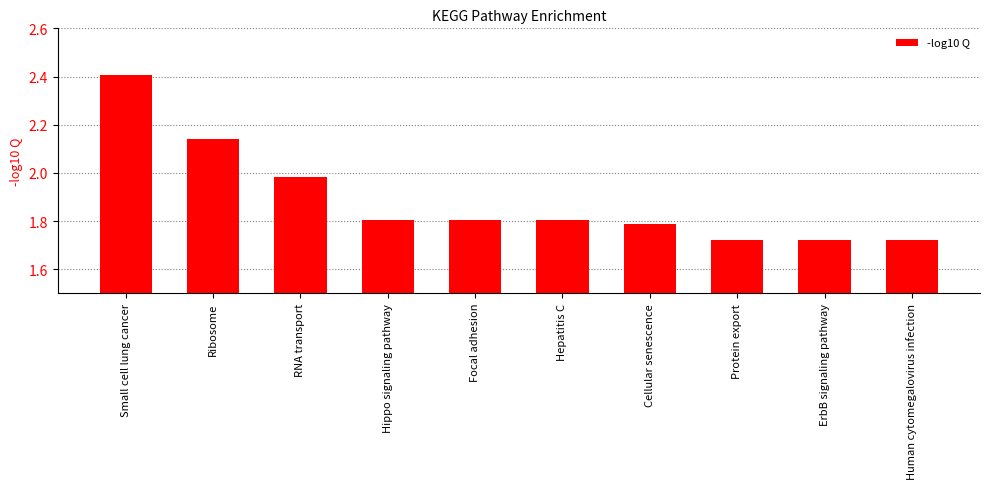

Which label corresponds to the largest value in the chart?

Small cell lung cancer